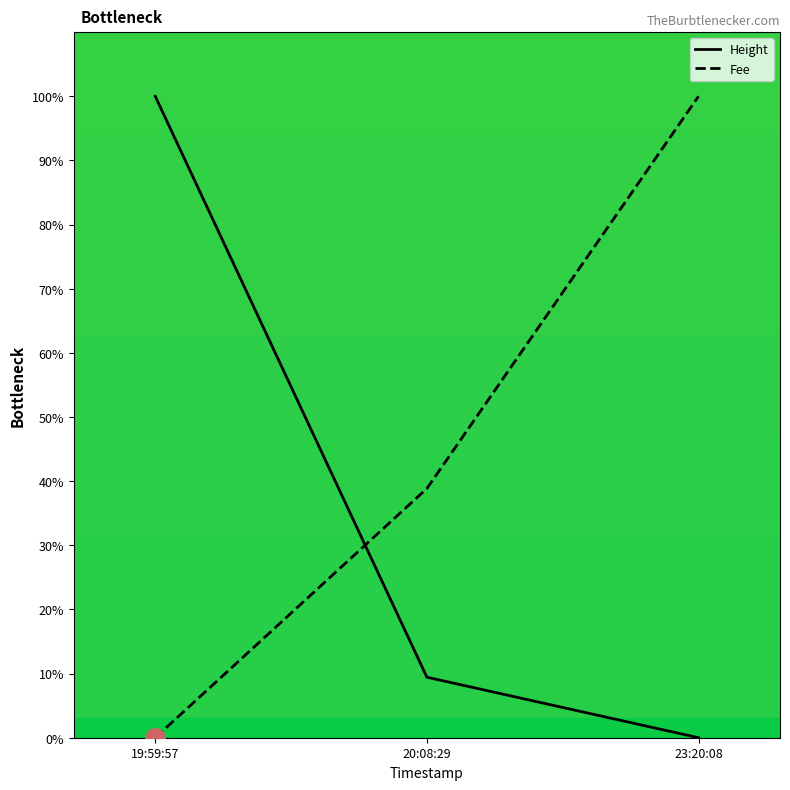

What are all the series names shown in the legend?

Height, Fee